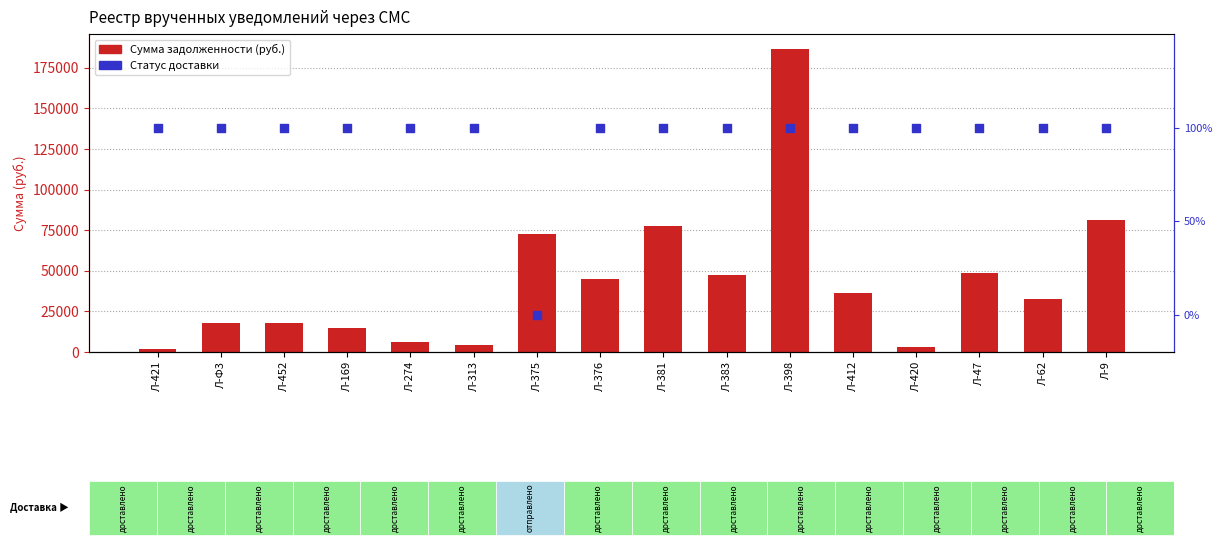

Which series has the largest total across all categories?

Сумма задолженности